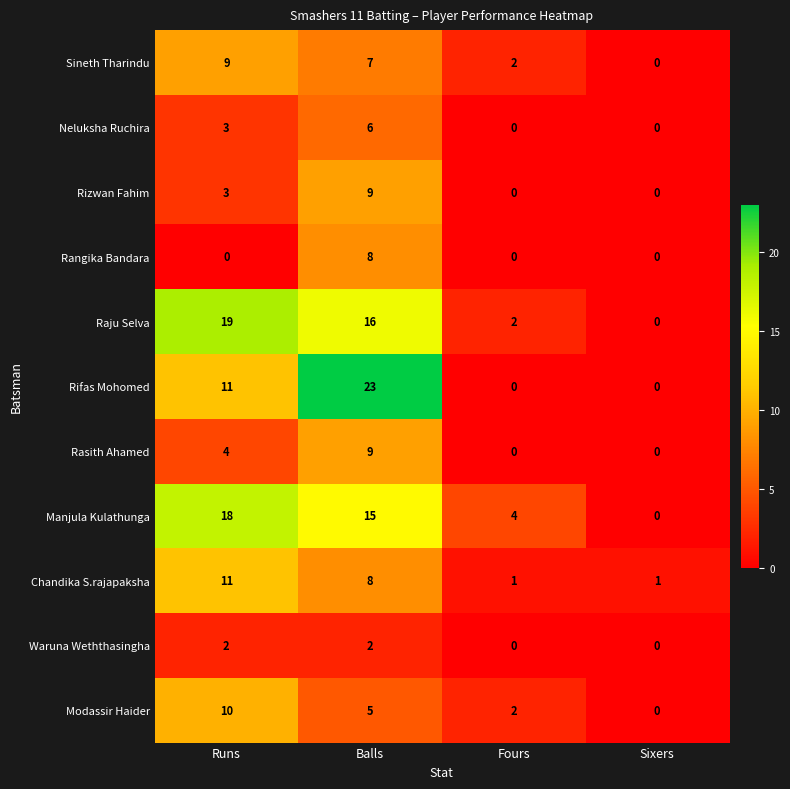

Count the number of data series in this chart.

11